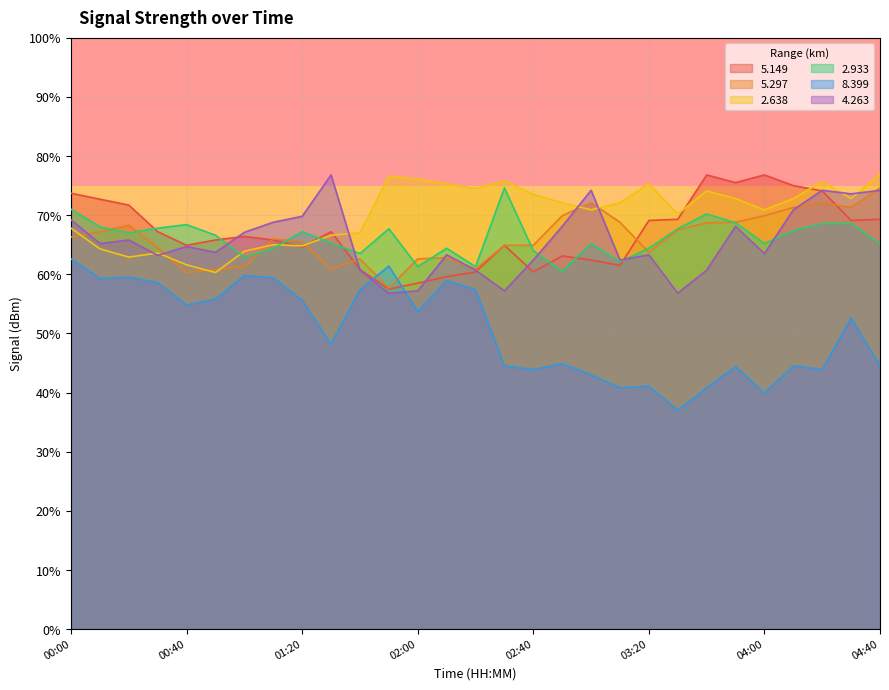

True or false:   2.638 and   8.399 cross at least once.

False